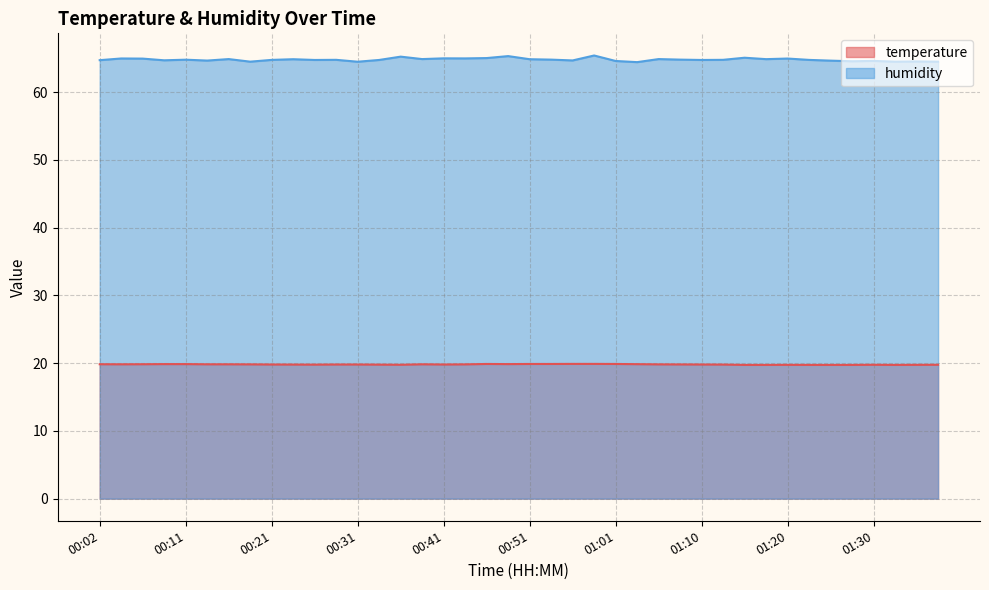

True or false: humidity and temperature intersect in this chart.

False